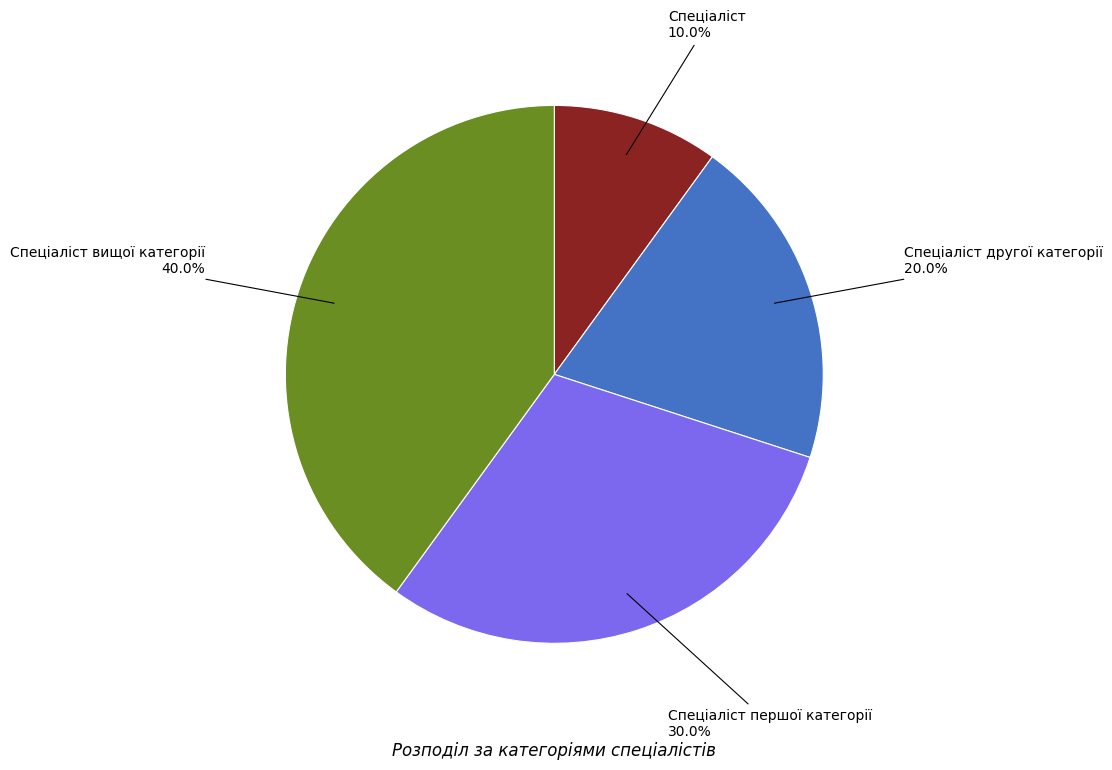

What percentage do Спеціаліст and Спеціаліст вищої категорії together represent?

50.0%